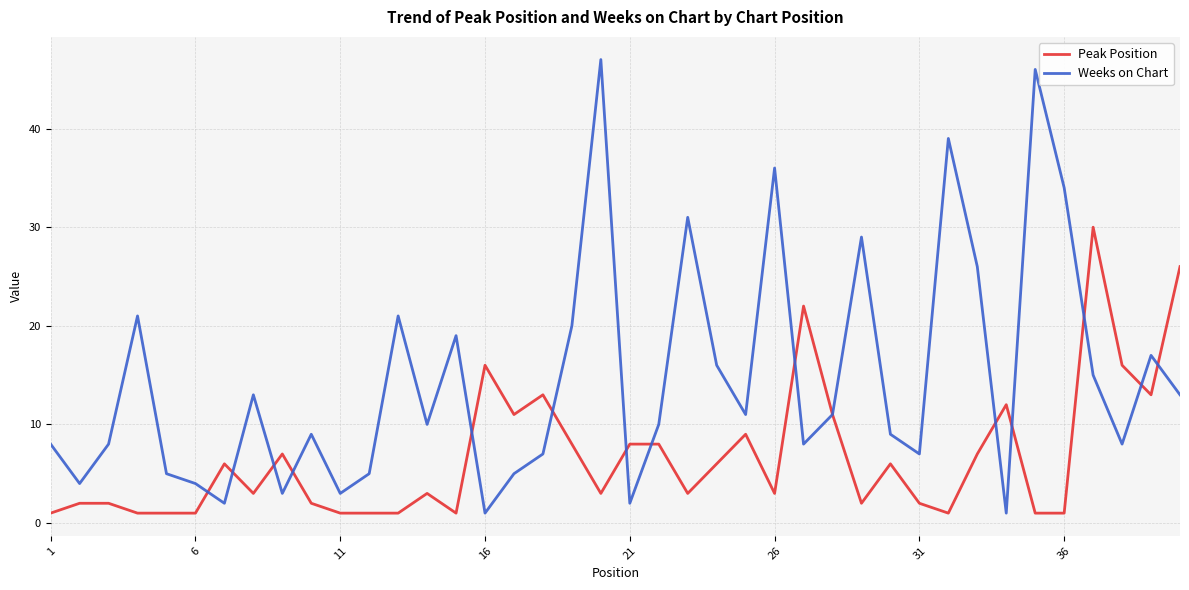

What is the maximum value shown in the chart?

47